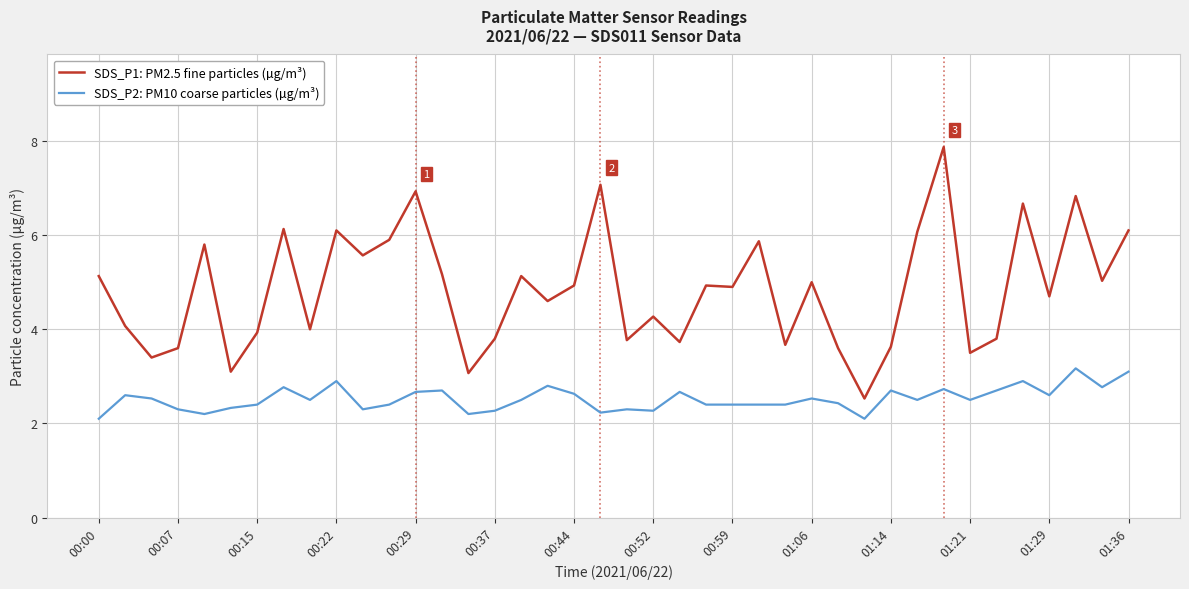

What is the minimum value for SDS_P1: PM2.5 fine particles (µg/m³)?

2.5